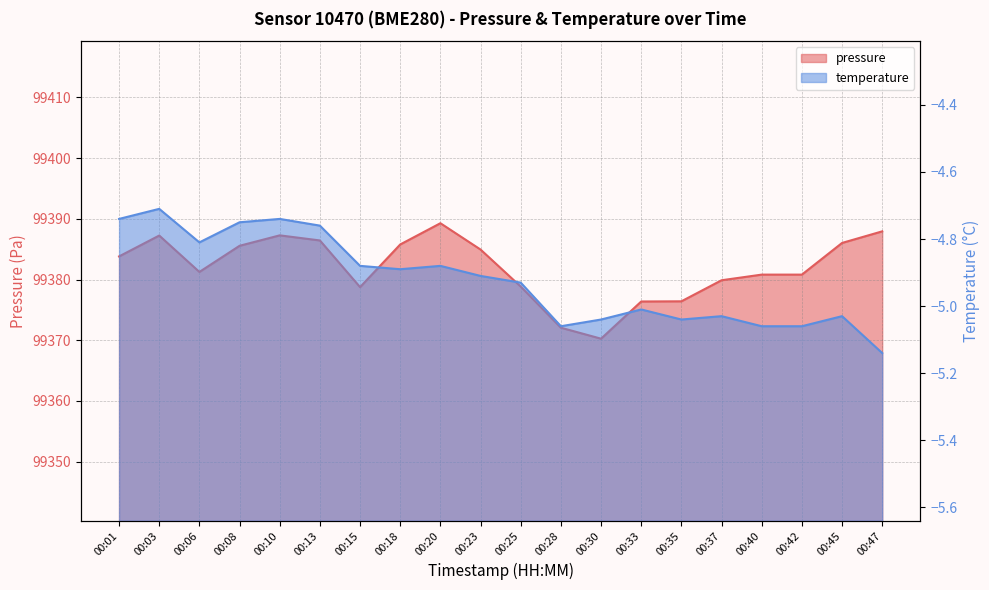

Reading left to right, list all the values displayed in this chart.

pressure: 00:01=99383.8	00:03=99387.2	00:06=99381.2	00:08=99385.6	00:10=99387.3	00:13=99386.4	00:15=99378.8	00:18=99385.8	00:20=99389.3	00:23=99384.9	00:25=99378.8	00:28=99372.1	00:30=99370.2	00:33=99376.4	00:35=99376.4	00:37=99379.9	00:40=99380.8	00:42=99380.8	00:45=99386.0	00:47=99387.9
temperature: 00:01=-4.7	00:03=-4.7	00:06=-4.8	00:08=-4.8	00:10=-4.7	00:13=-4.8	00:15=-4.9	00:18=-4.9	00:20=-4.9	00:23=-4.9	00:25=-4.9	00:28=-5.1	00:30=-5.0	00:33=-5.0	00:35=-5.0	00:37=-5.0	00:40=-5.1	00:42=-5.1	00:45=-5.0	00:47=-5.1